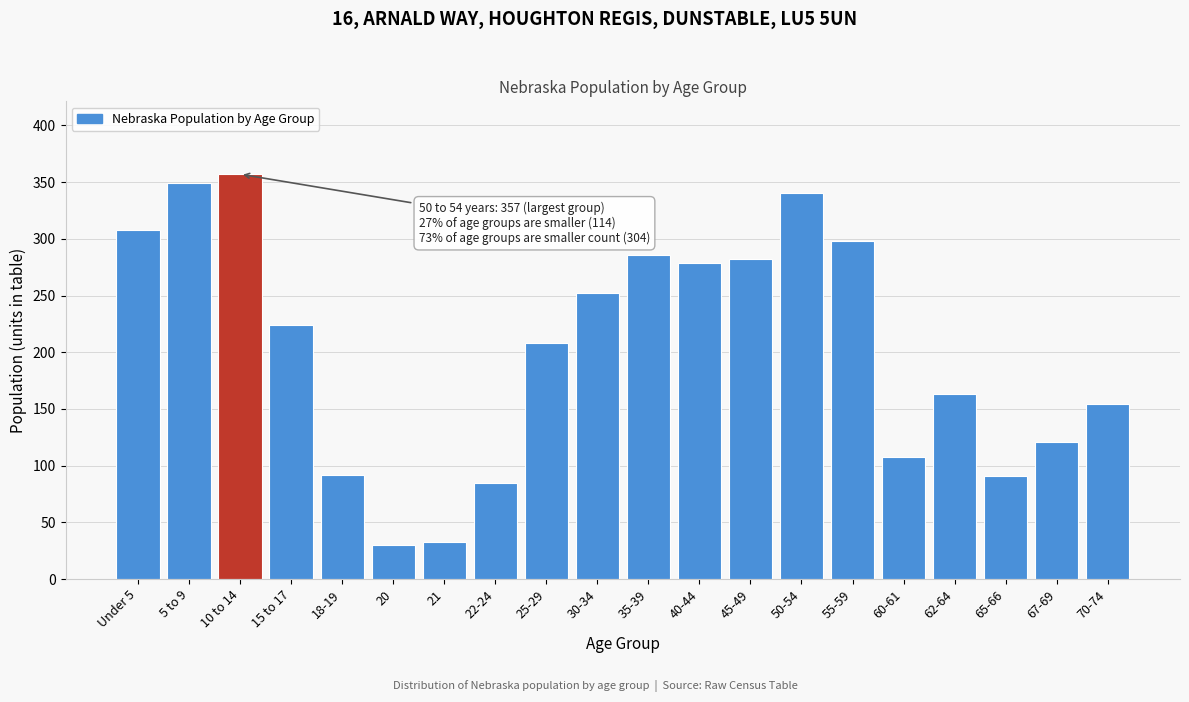

What is the label of the 11th bar from the right?

30-34